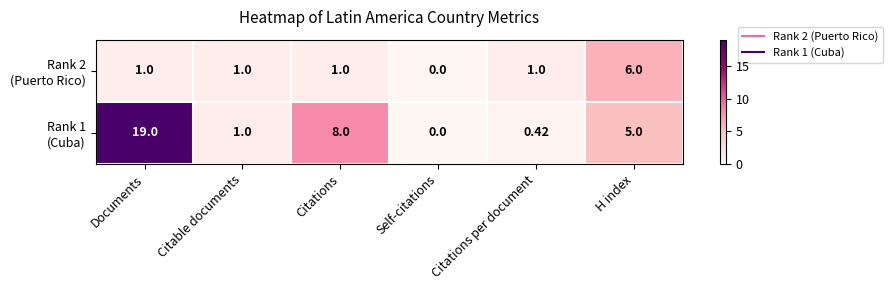

What is the total value across all series at H index?

11.0